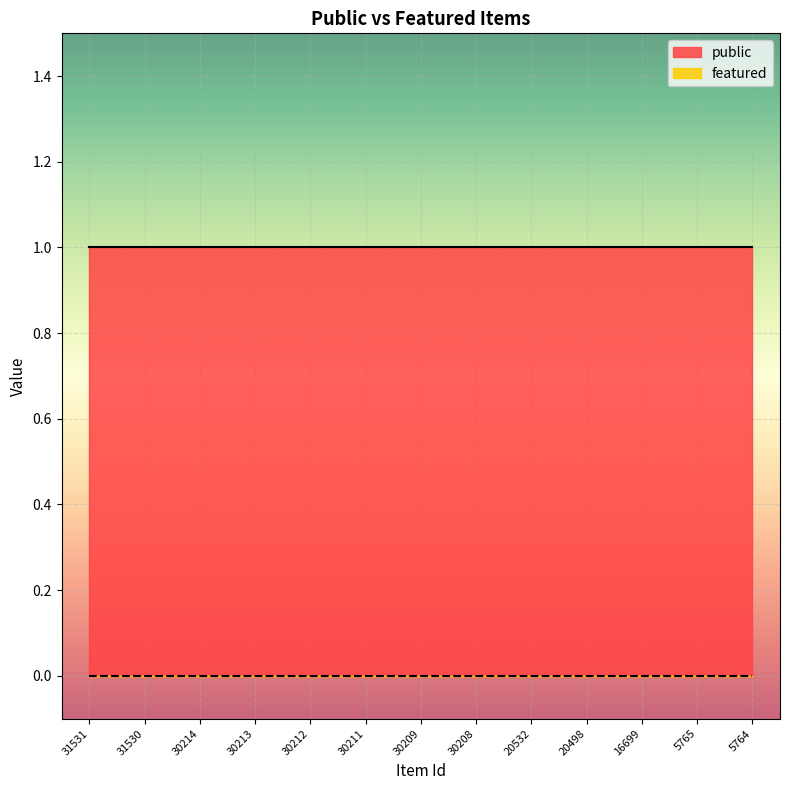

True or false: public has a value of 1 at 16699.

True